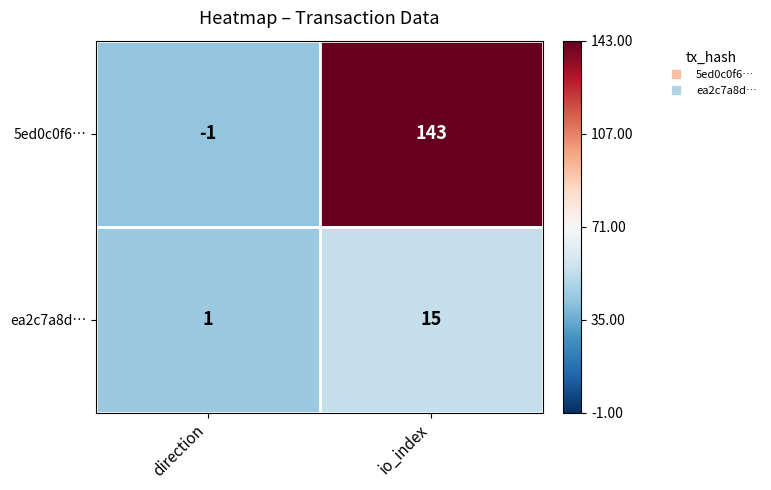

Count the number of data series in this chart.

2